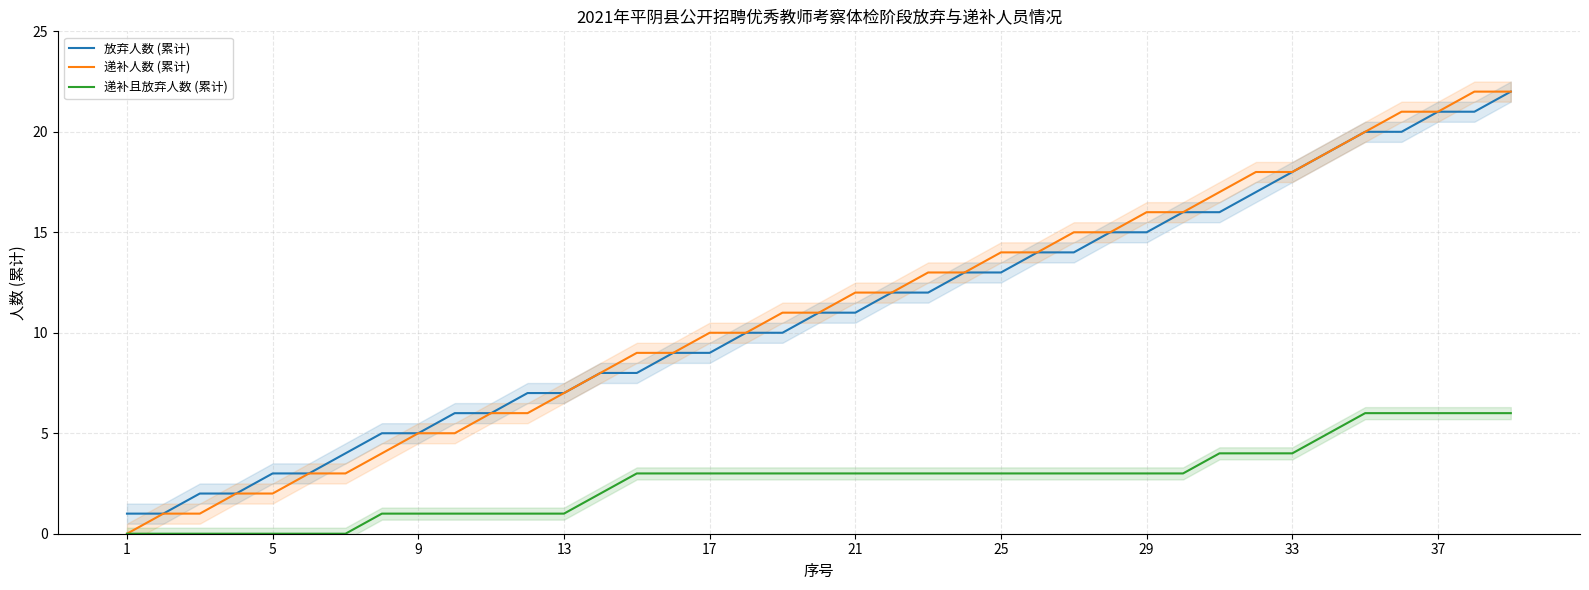

True or false: 放弃人数 (累计) and 递补且放弃人数 (累计) cross at least once.

False